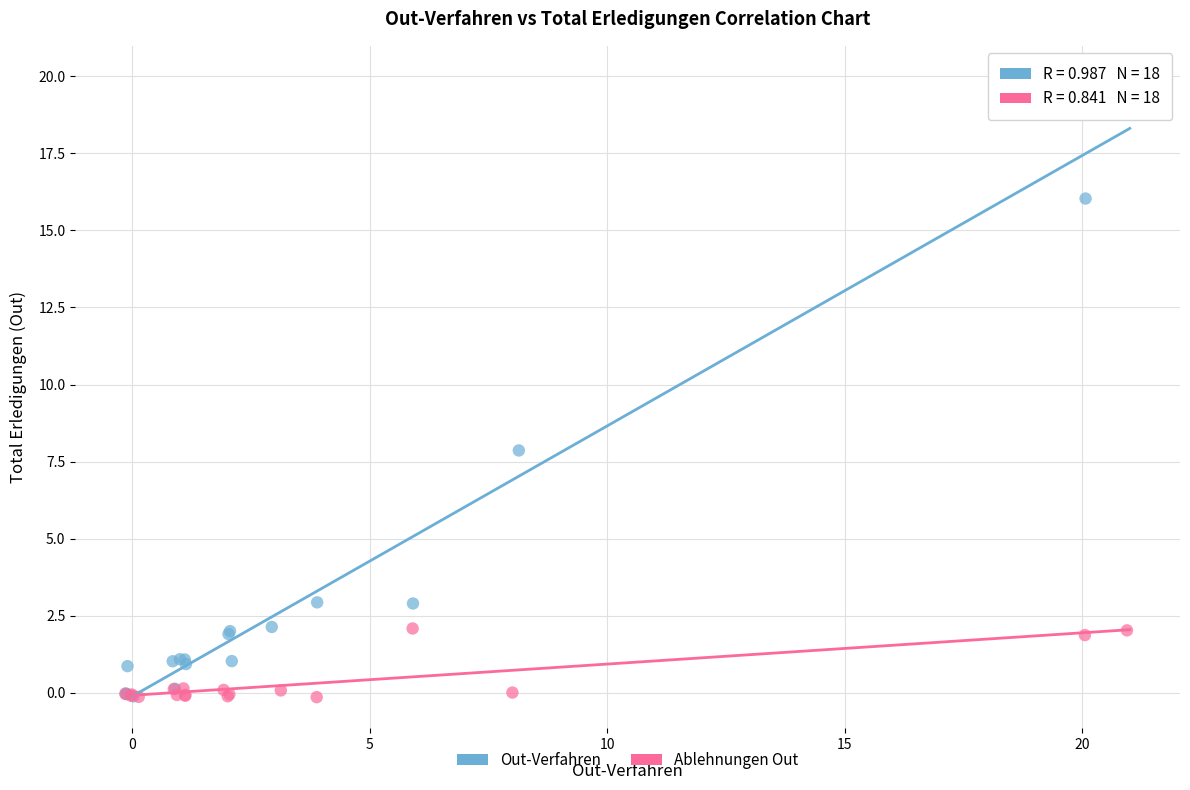

Which series has the largest Y range (max minus min)?

Out-Verfahren